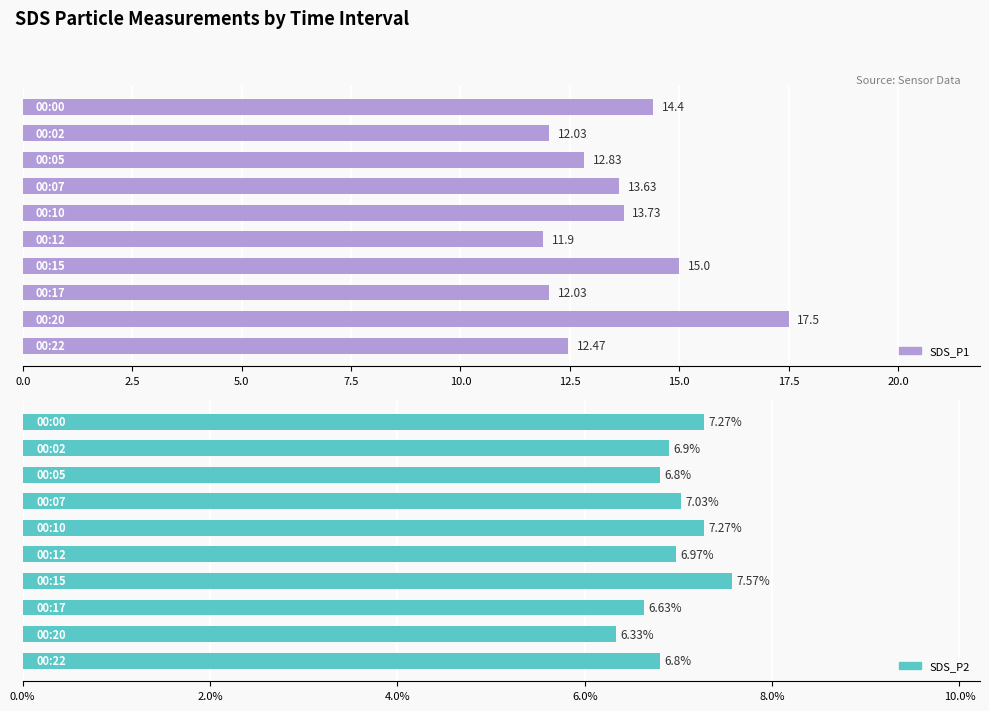

Does the chart contain stacked bars?

No